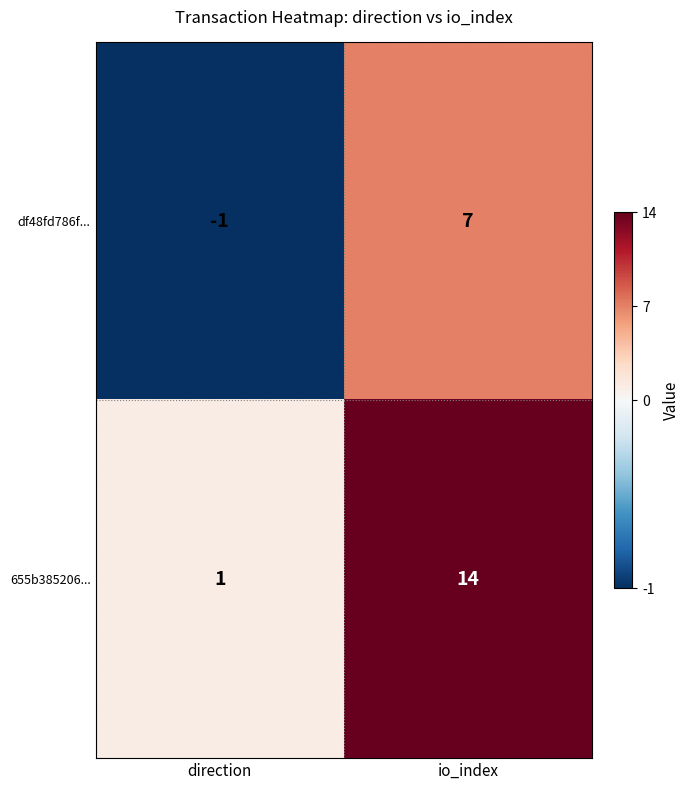

What is the average value of the 655b385206... series?

8